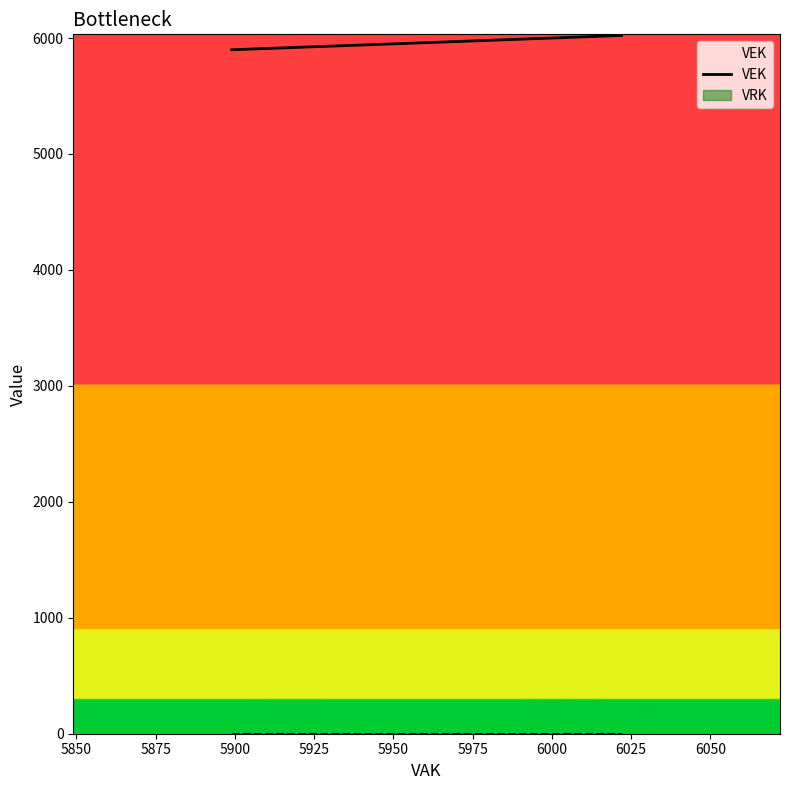

What is the difference between the maximum and minimum values?

123